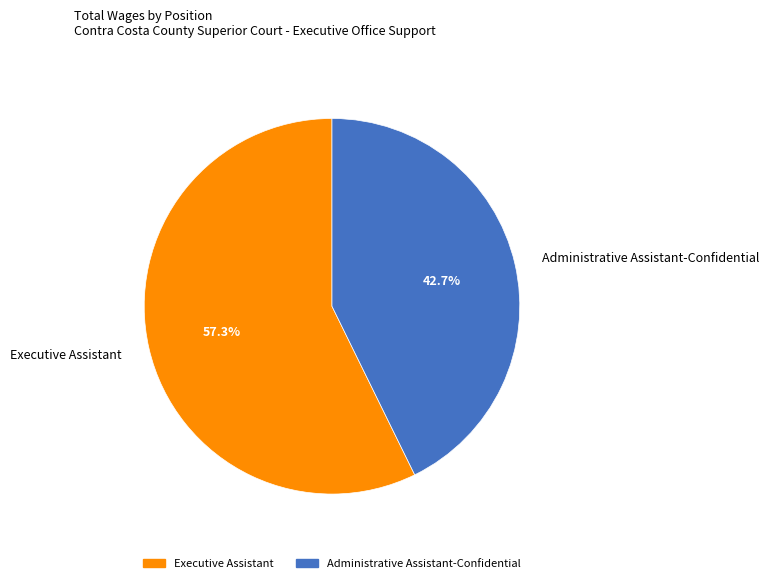

To the nearest percent, what is the combined percentage of Executive Assistant and Administrative Assistant-Confidential?

100%